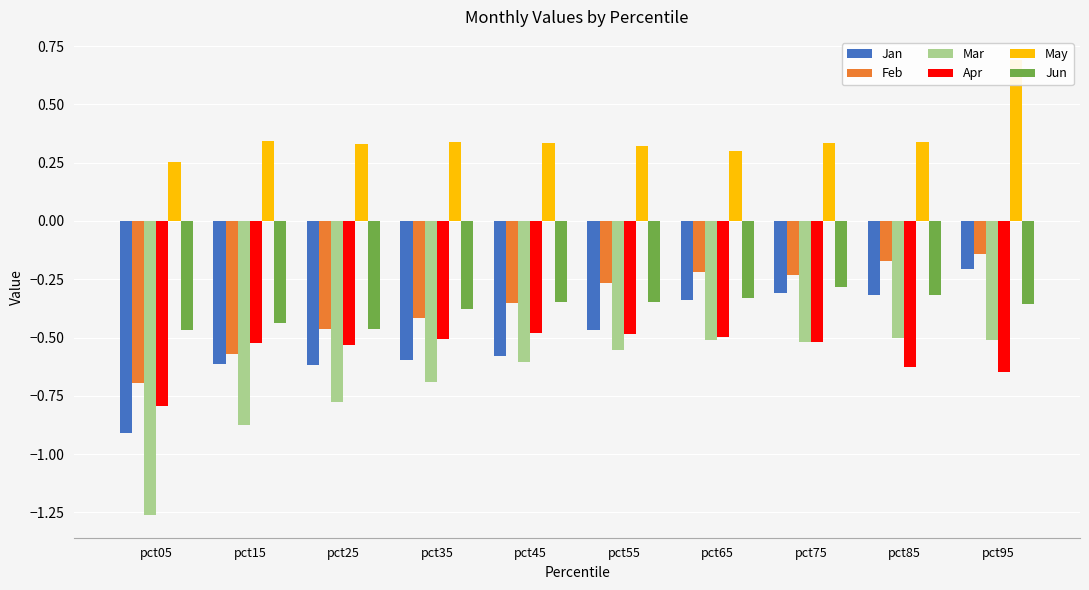

What is the value of the Jun bar at the 2nd from the left?

-0.4